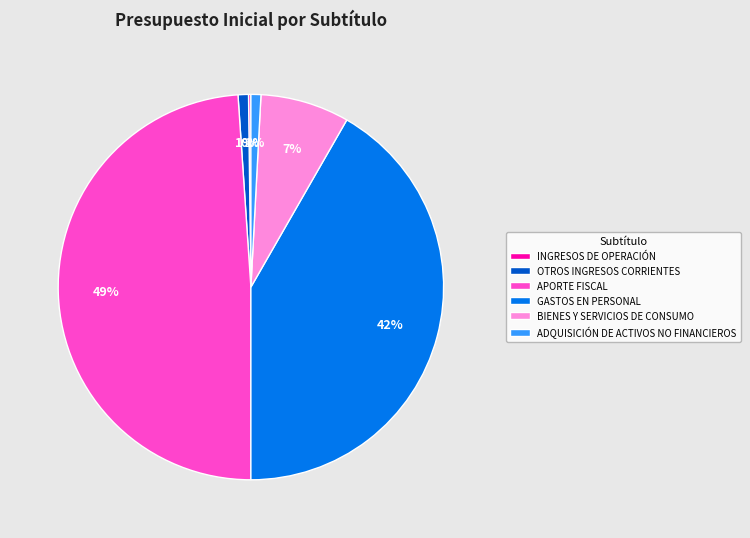

To the nearest percent, what is the average slice percentage?

17%